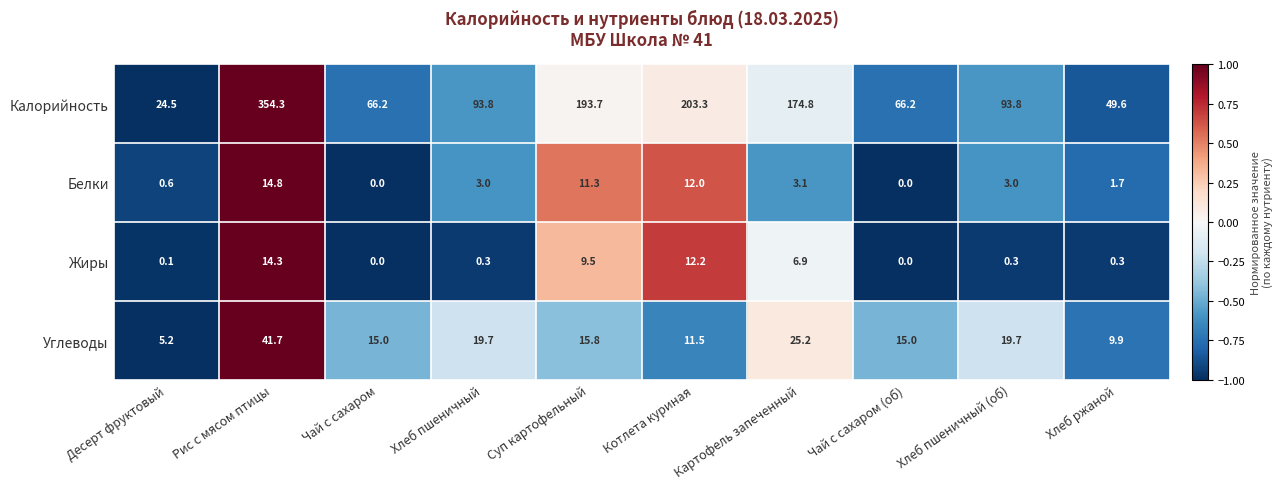

What is the difference between the Углеводы values at Котлета куриная and Хлеб ржаной?

1.6